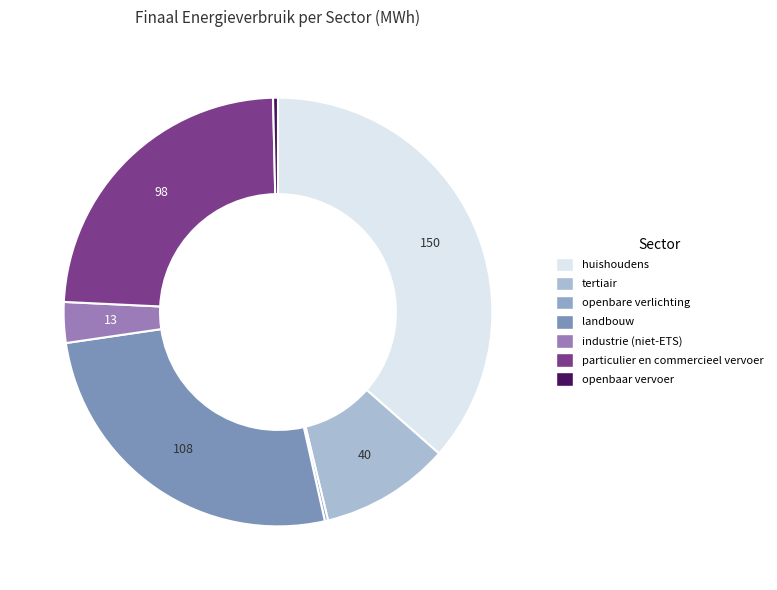

Does any single category account for the majority?

No